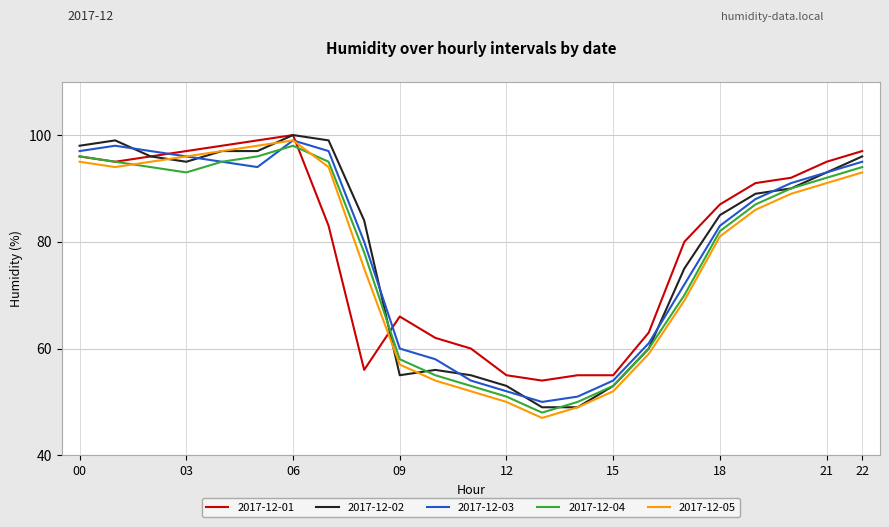

True or false: 2017-12-05 and 2017-12-01 intersect in this chart.

True